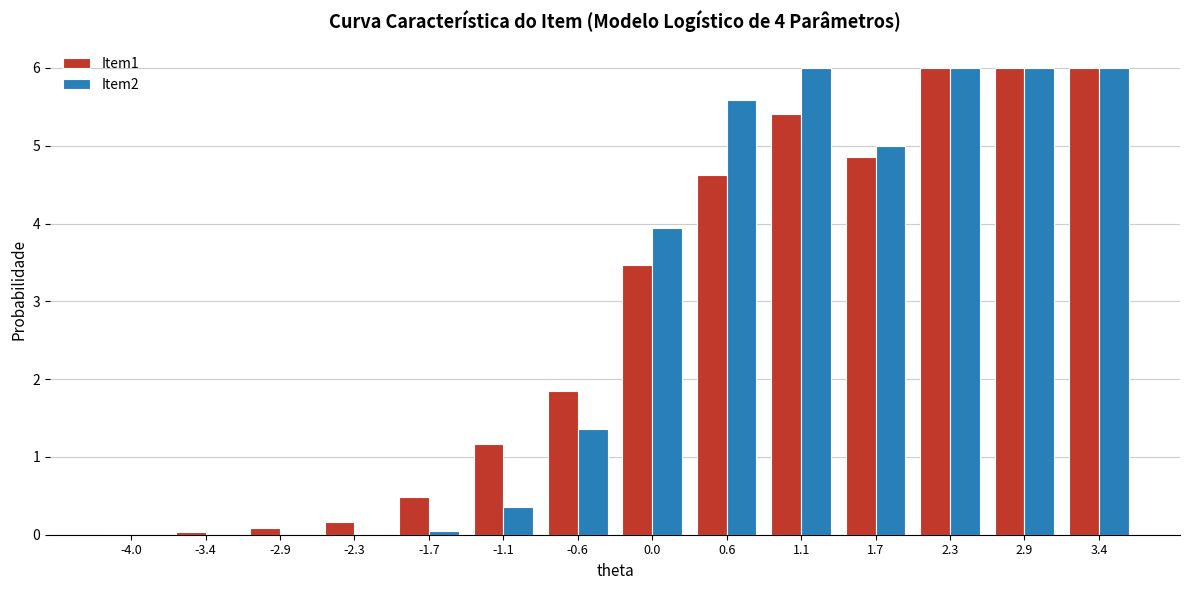

Read the Item2 value at 1.7.

5.0